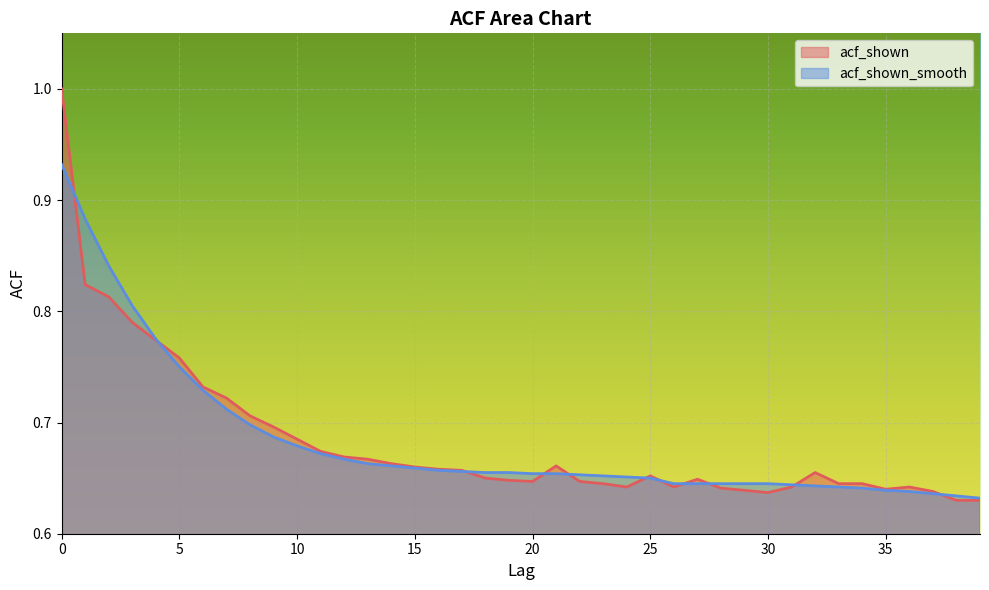

Is the value of acf_shown_smooth at 15 greater than the value of acf_shown at 10?

No